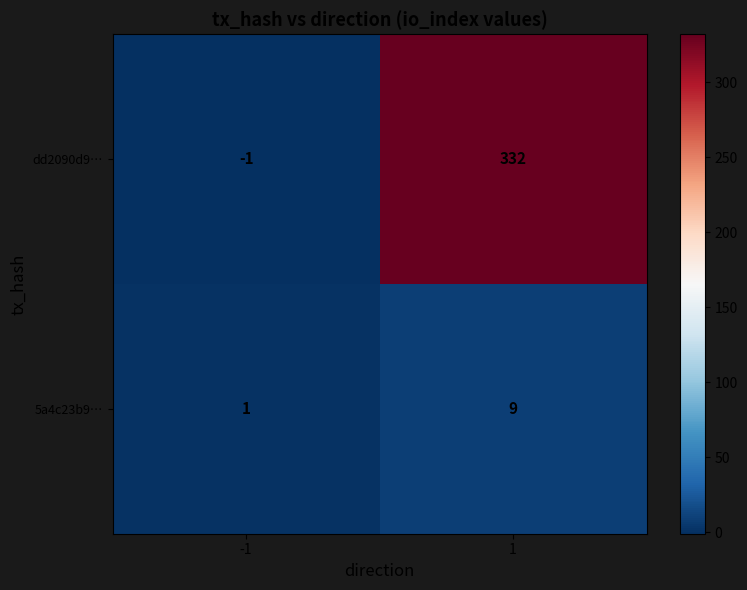

What is the difference between the highest and lowest values at 1?

323